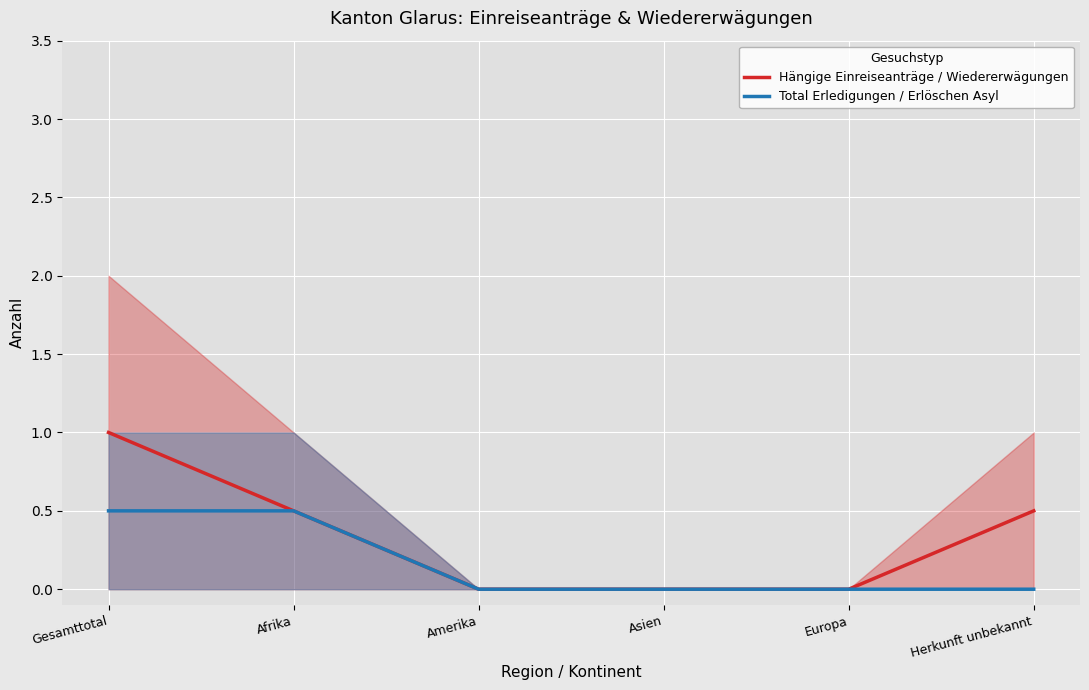

At how many categories does at least one series exceed 0?

3